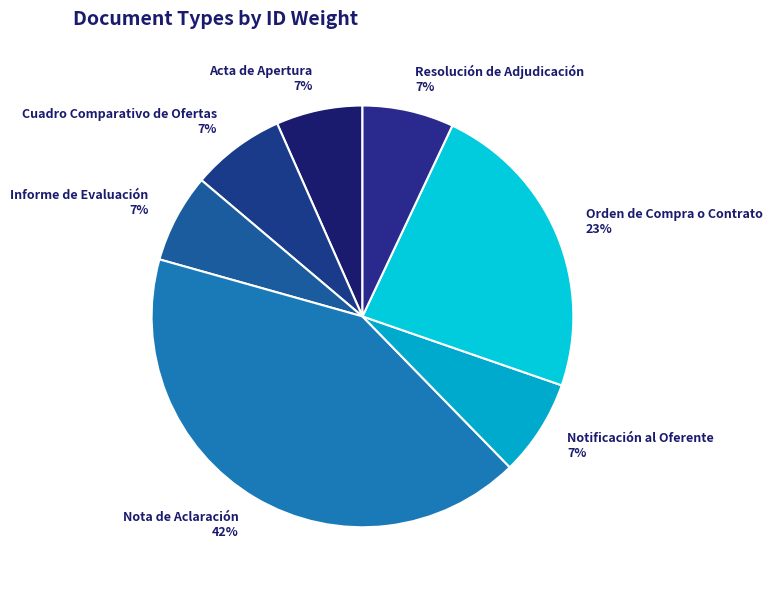

To the nearest percent, what is the difference between the largest and smallest slice percentages?

35%